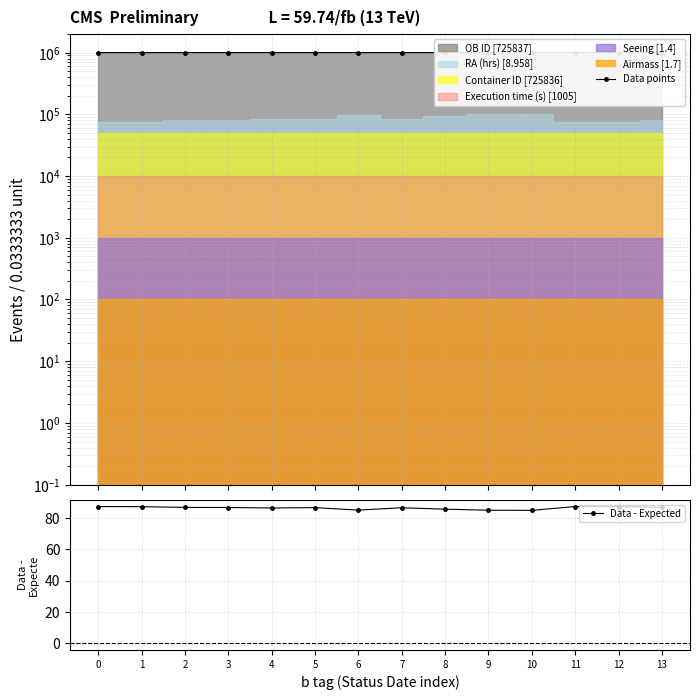

The value of Data points at 0 is 999865.0. True or false?

True